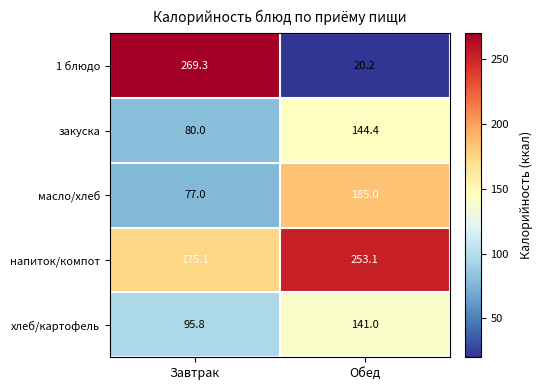

Reading left to right, list all the values displayed in this chart.

1 блюдо: Завтрак=269.3	Обед=20.2
закуска: Завтрак=80.0	Обед=144.4
масло/хлеб: Завтрак=77.0	Обед=185.0
напиток/компот: Завтрак=175.1	Обед=253.1
хлеб/картофель: Завтрак=95.8	Обед=141.0